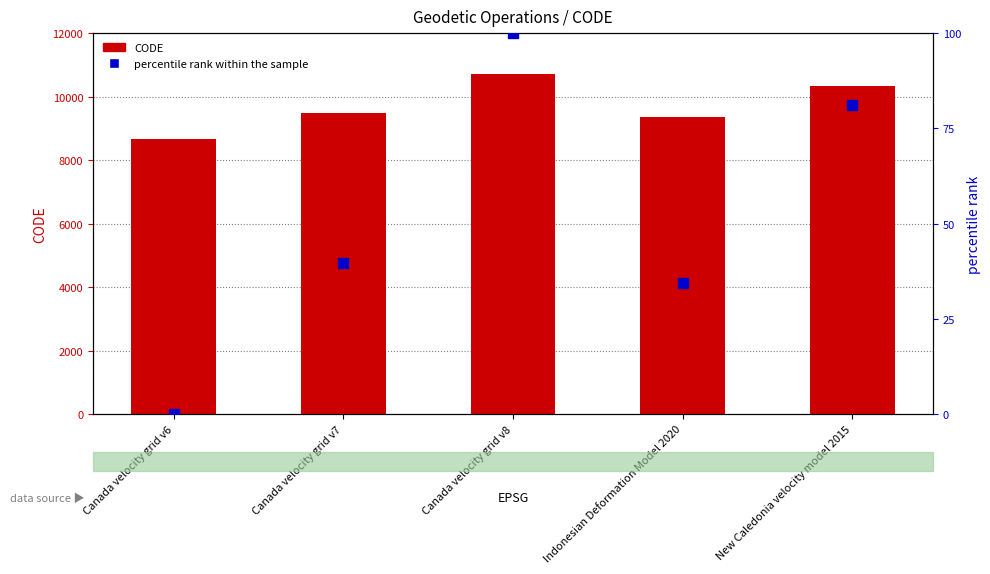

What is the total value across all series at New Caledonia velocity model 2015?

10404.1